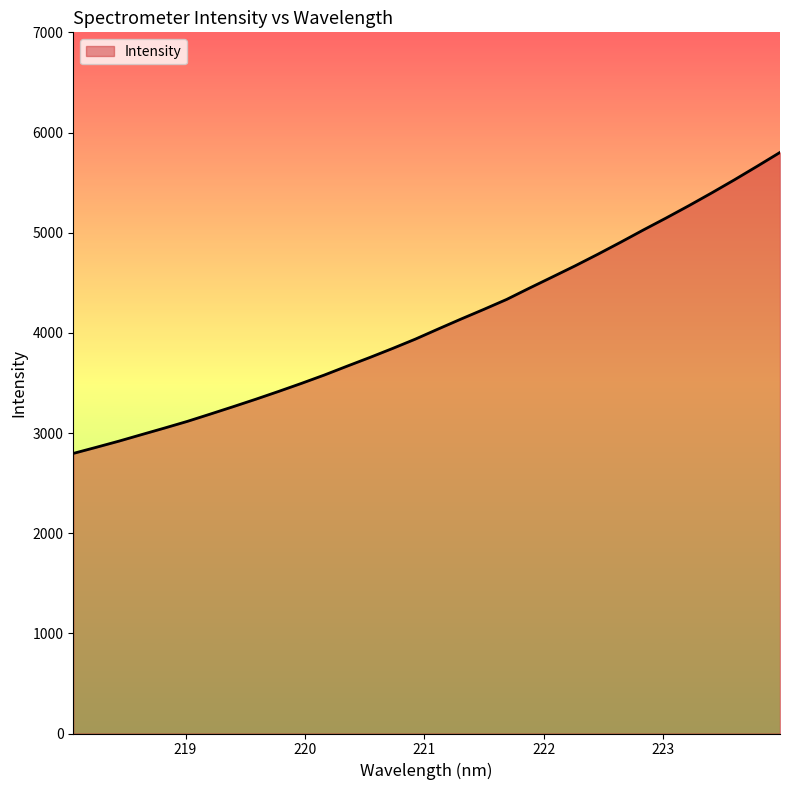

What is the difference between the maximum and minimum values?

3005.0